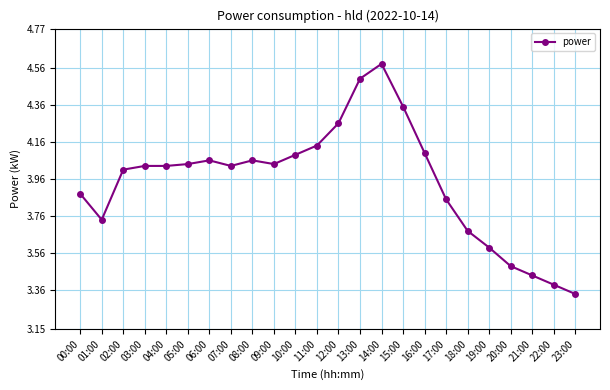

What is the difference between the maximum and second lowest values?

1.2